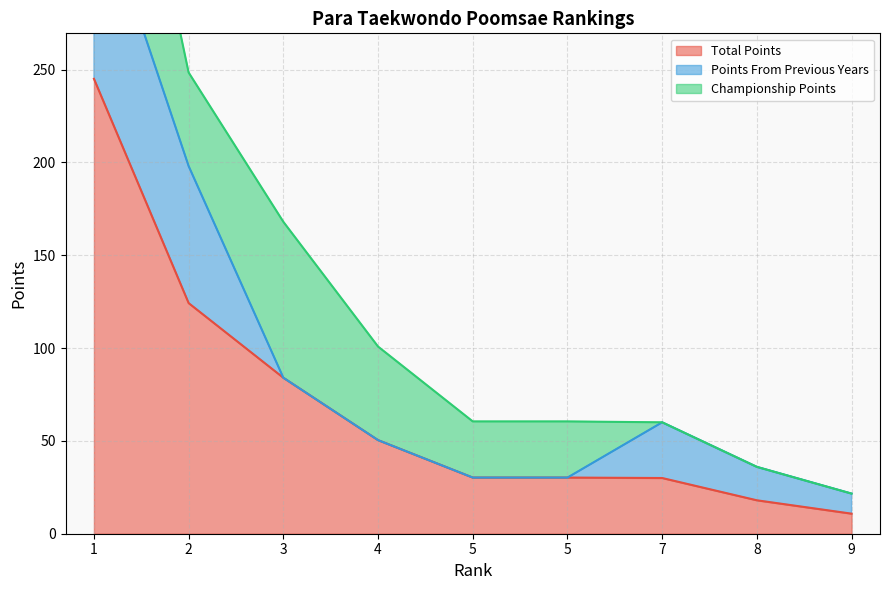

The Points From Previous Years series shows 170.2 at 1. True or false?

False